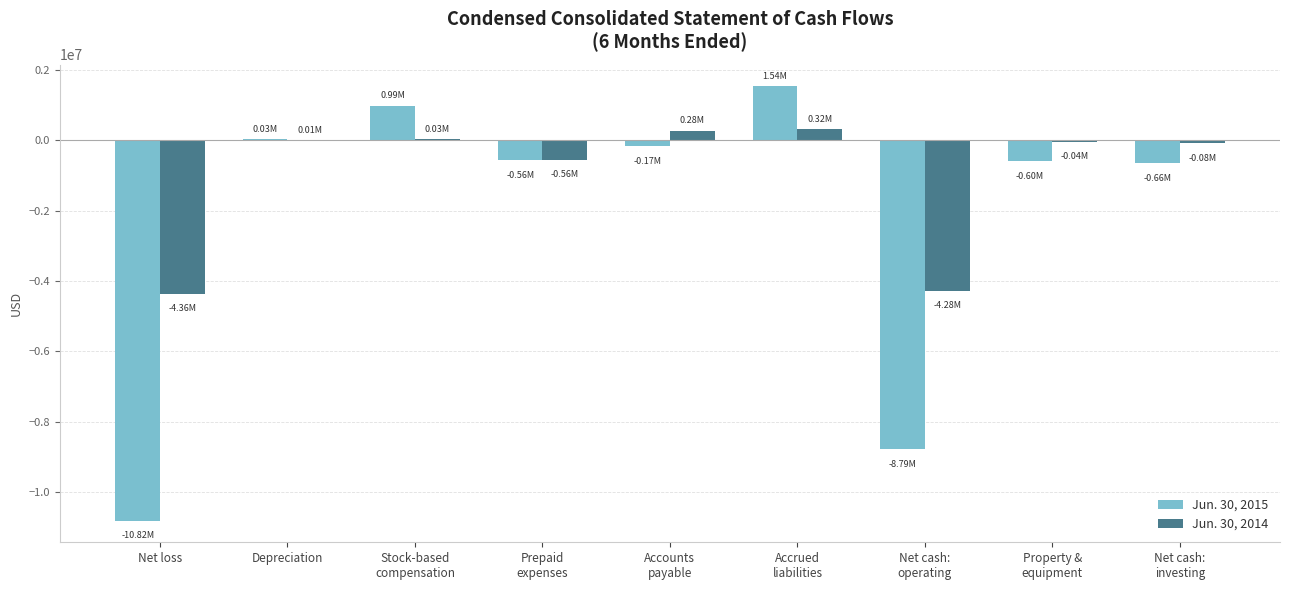

Count the number of categories in the chart.

9